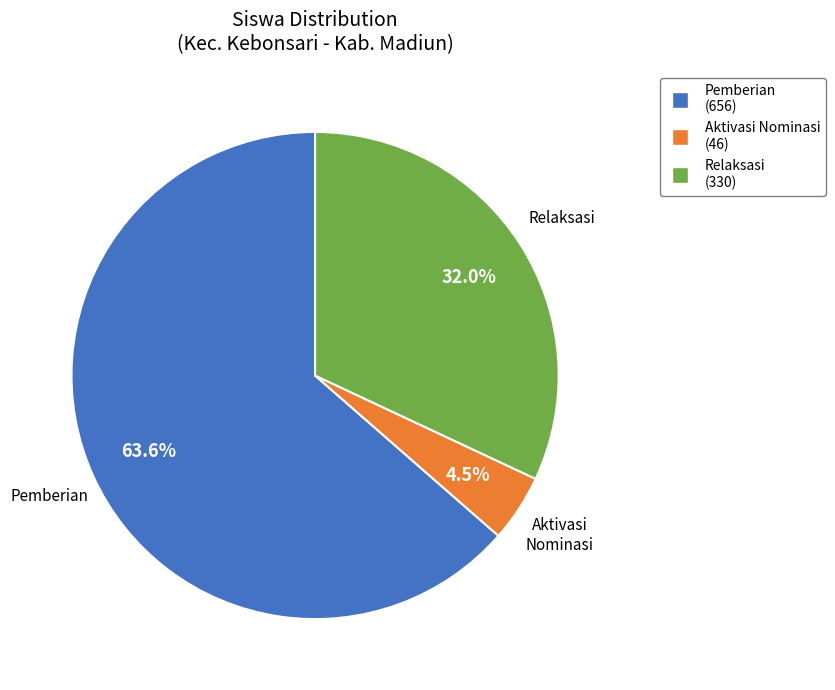

Is there any slice that represents more than half of the pie?

Yes